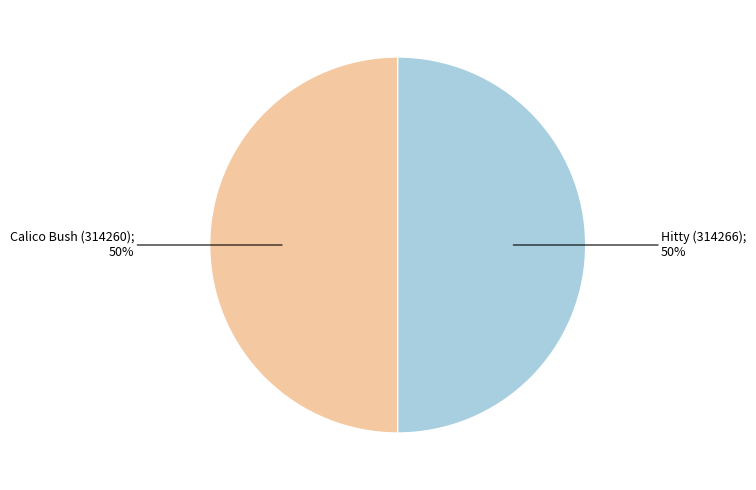

To the nearest percent, what is the average slice percentage?

50%